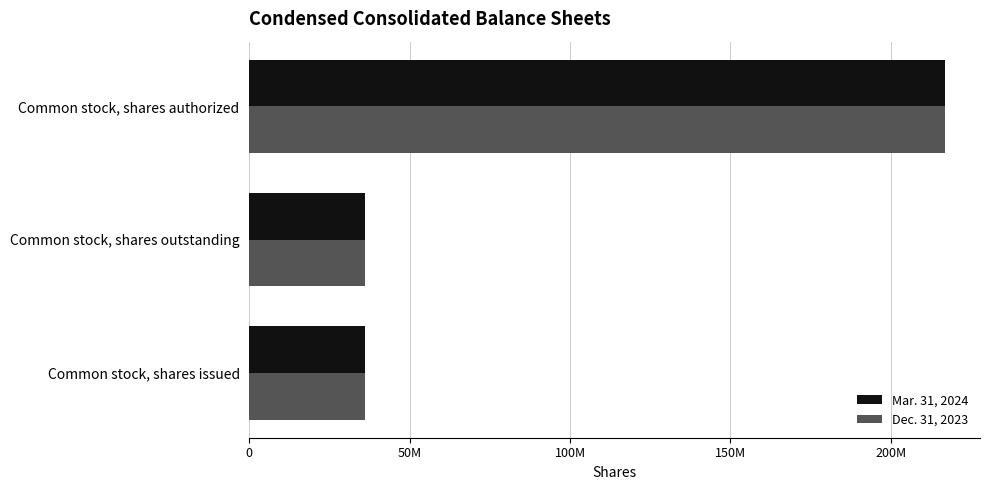

What are all the series names shown in the legend?

Mar. 31, 2024, Dec. 31, 2023